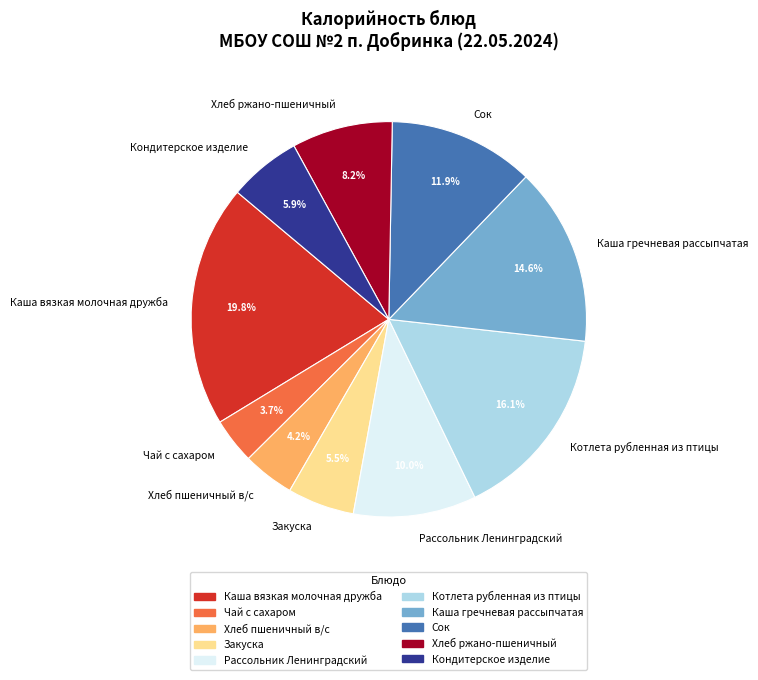

What percentage is the Каша гречневая рассыпчатая slice, to the nearest percent?

15%